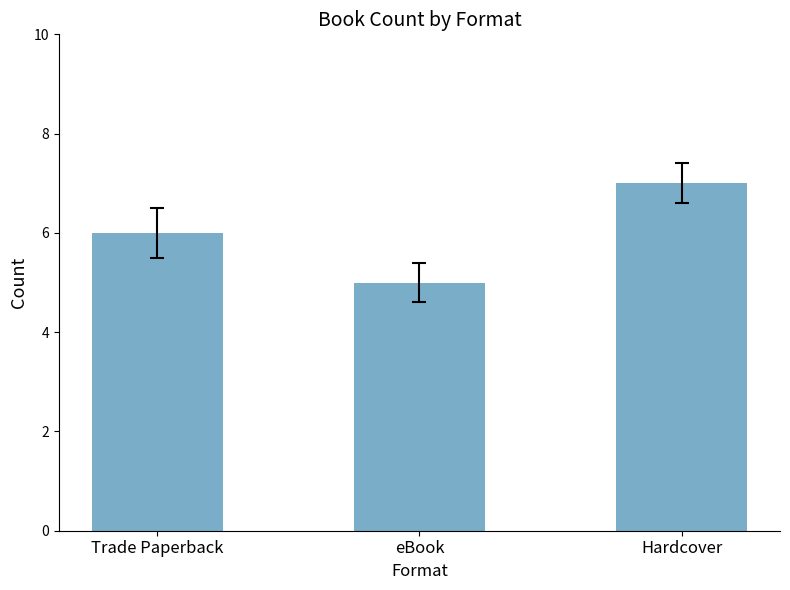

Which category has the lowest value across all series?

eBook